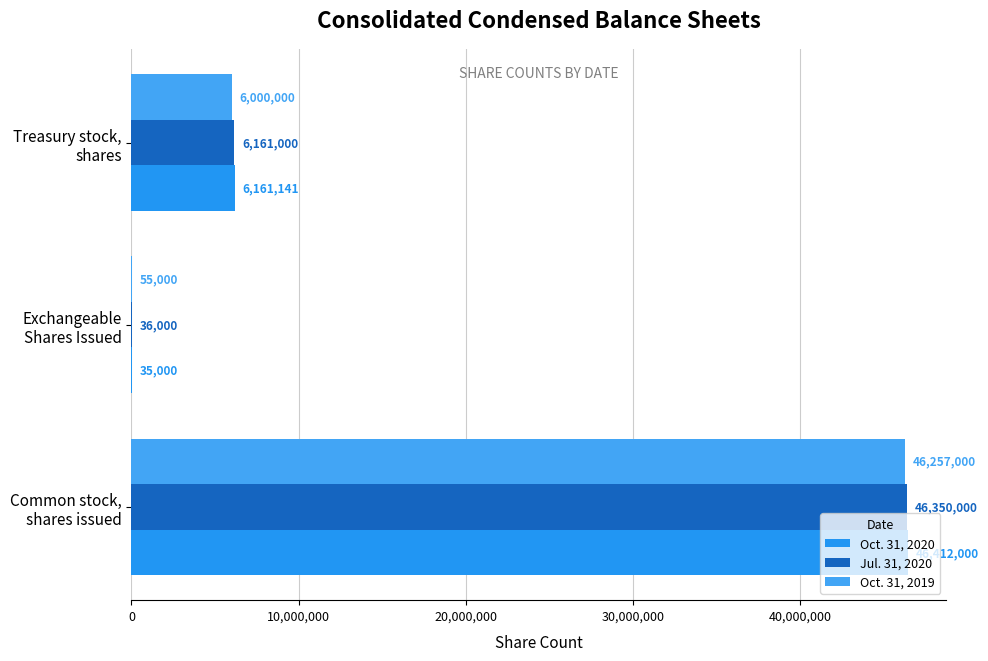

Count the number of data series in this chart.

3